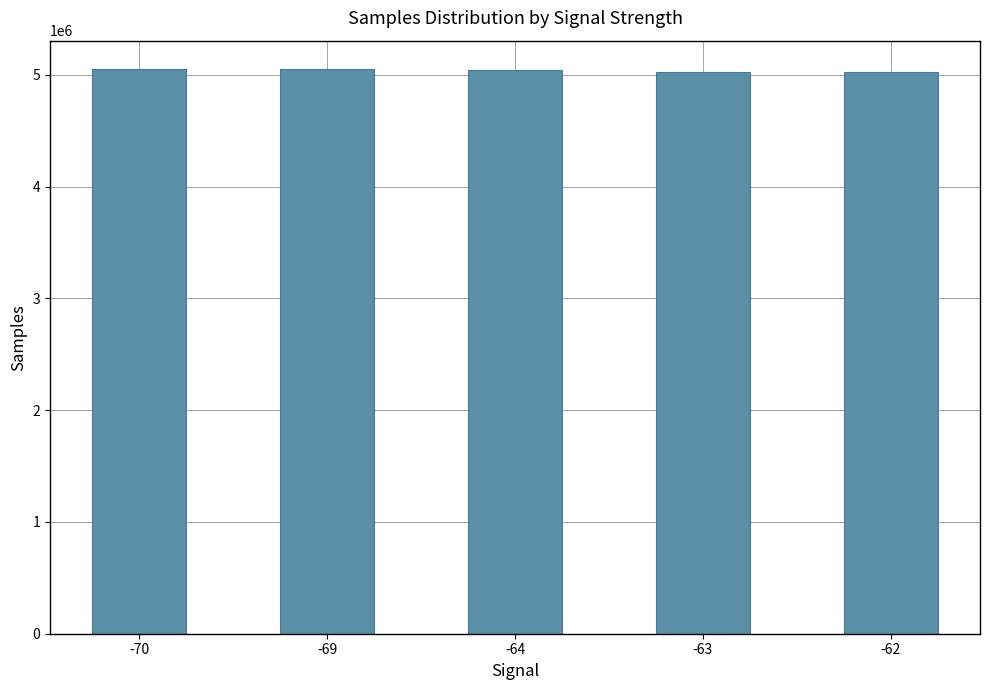

What is the smallest value displayed?

5028015